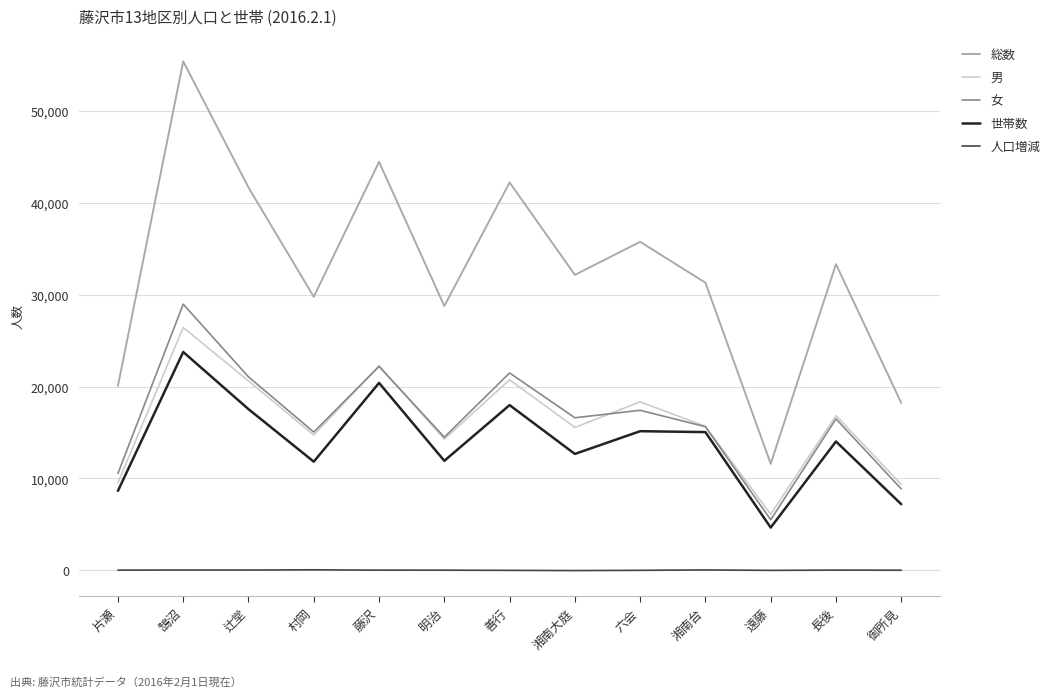

What position from the left is 湘南大庭?

8